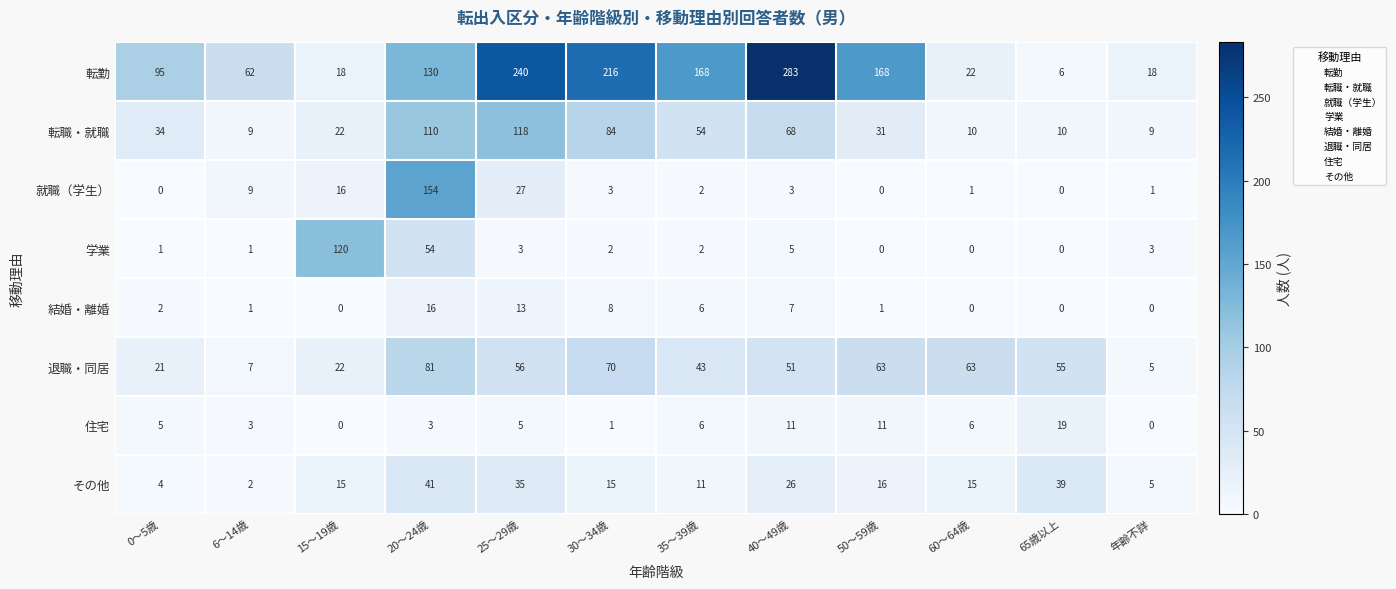

What is the highest value of the 学業 series?

120